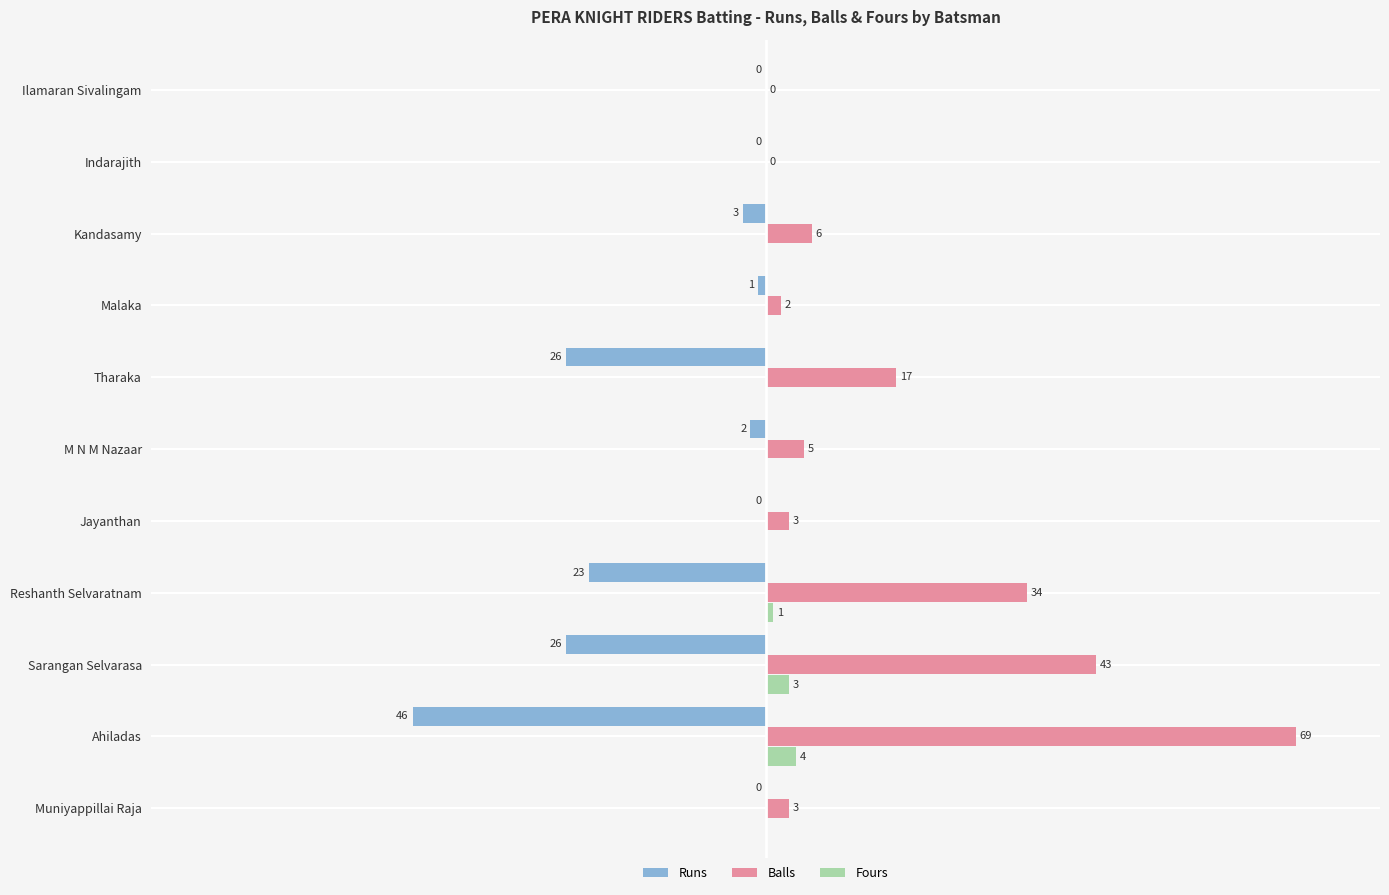

Which label corresponds to the largest value in the chart?

Ahiladas